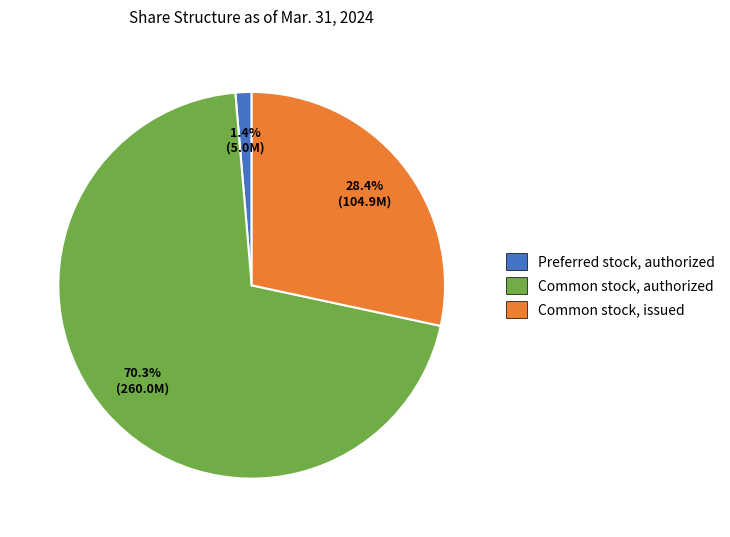

Which slice represents more than half of the pie?

Common stock, authorized